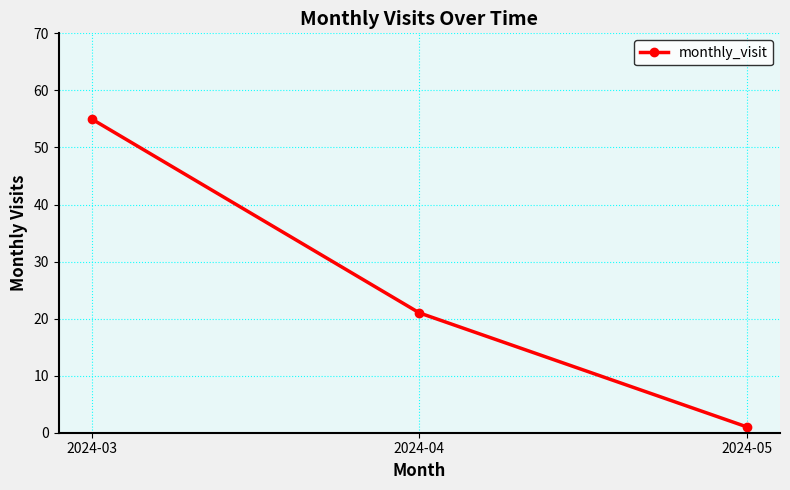

Is it true that the value at 2024-04 is 5?

False